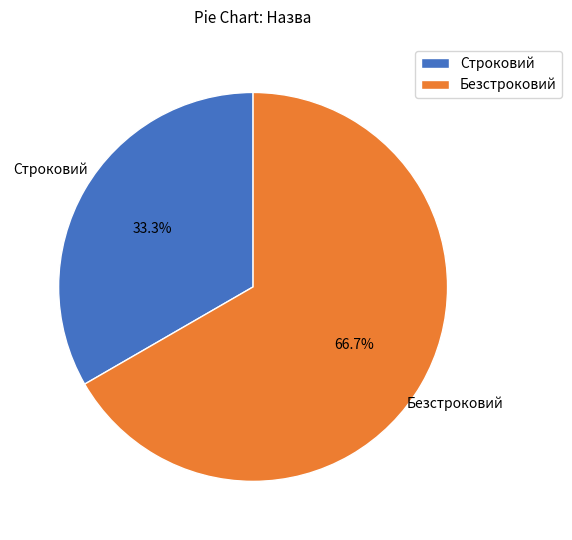

To the nearest percent, what is the average slice percentage?

50%